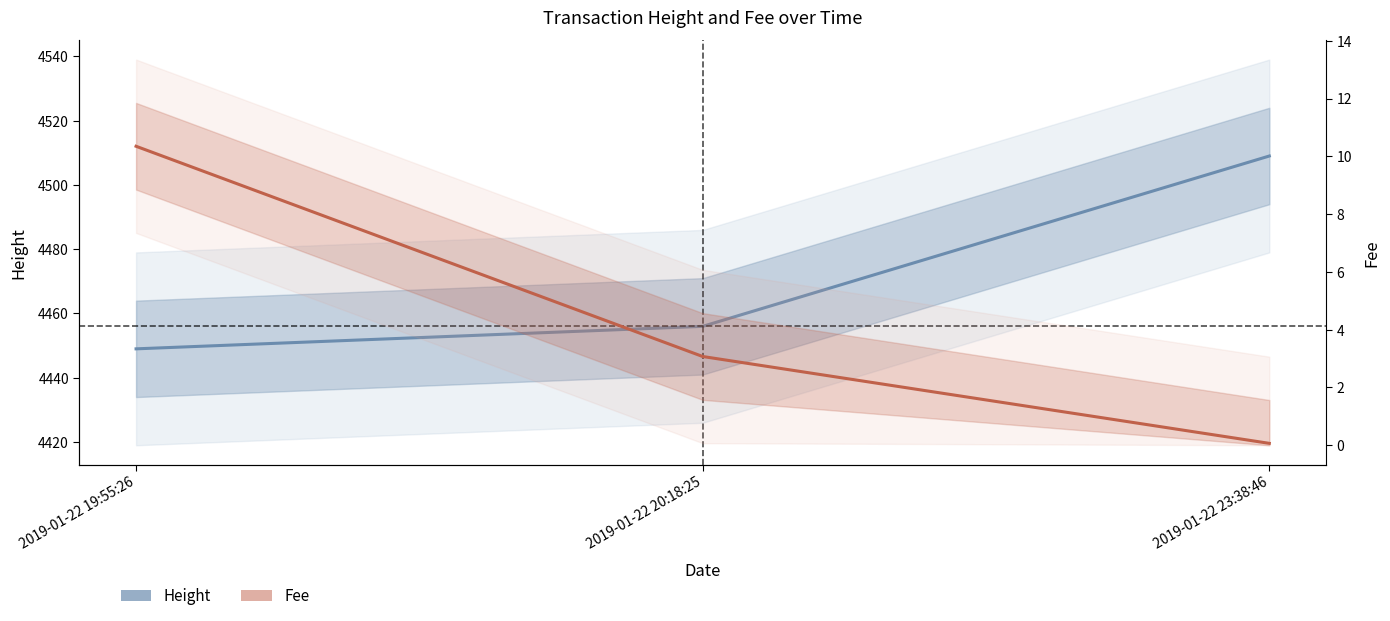

Reading left to right, extract all data points from this chart.

Height: 2019-01-22 19:55:26=4449.0	2019-01-22 20:18:25=4456.0	2019-01-22 23:38:46=4509.0
Fee: 2019-01-22 19:55:26=10.3	2019-01-22 20:18:25=3.1	2019-01-22 23:38:46=0.1